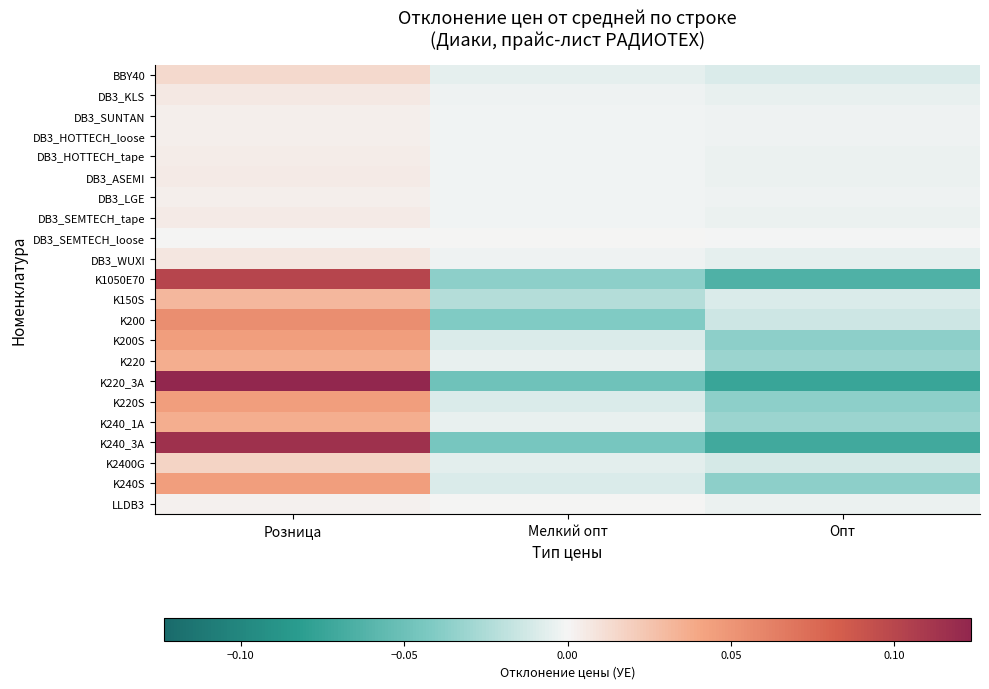

Which has a higher value, Розница or Опт?

Розница